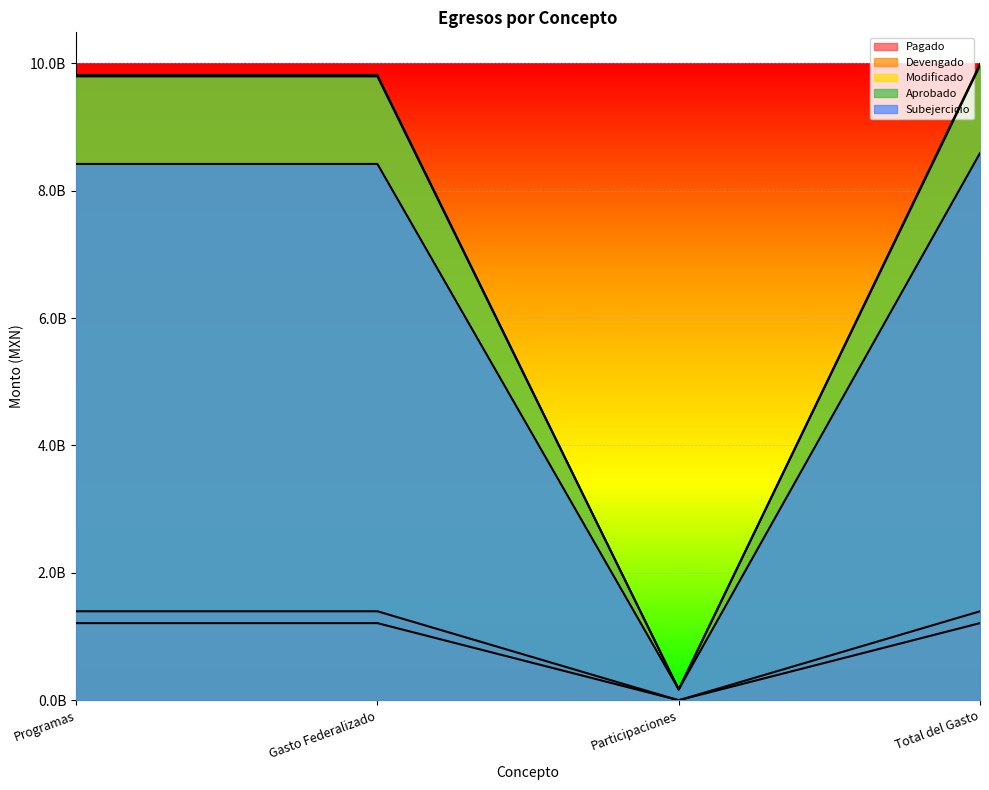

Which series has the largest total across all categories?

Modificado